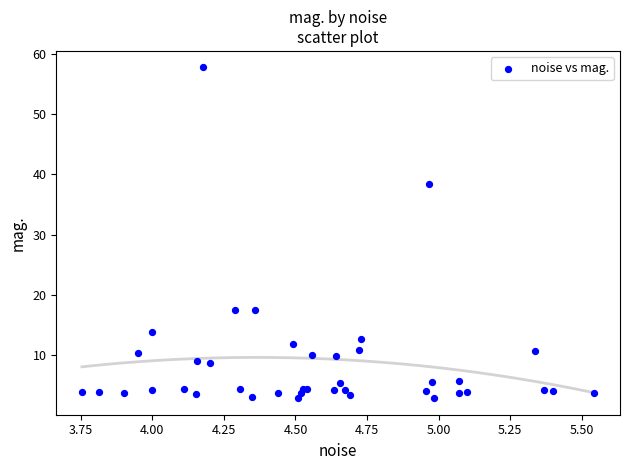

What Y value in the scatter plot is closest to 30?

38.3